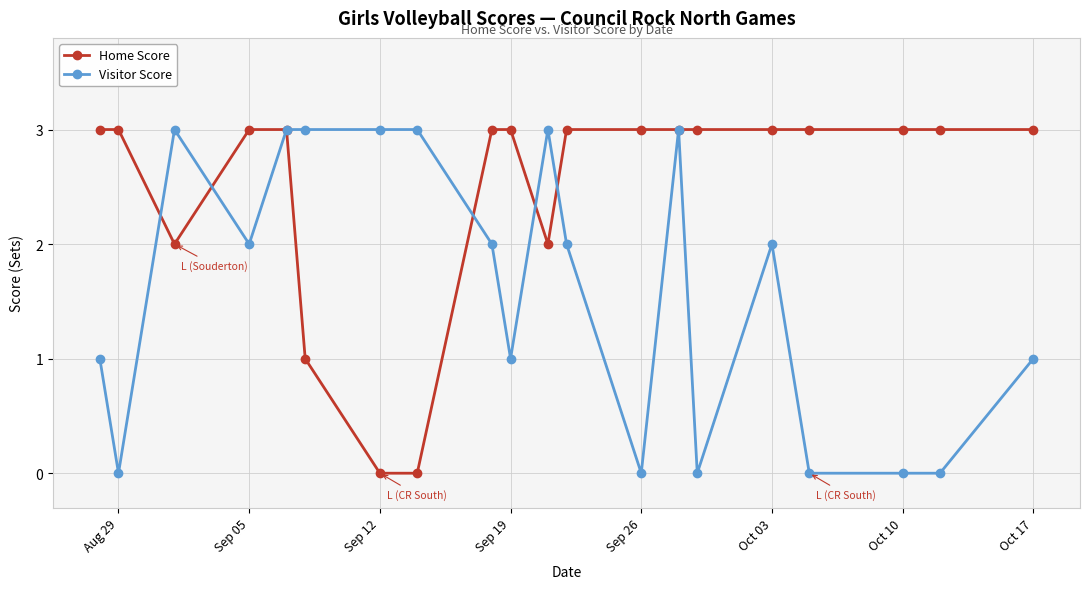

How many lines are shown in the chart?

2